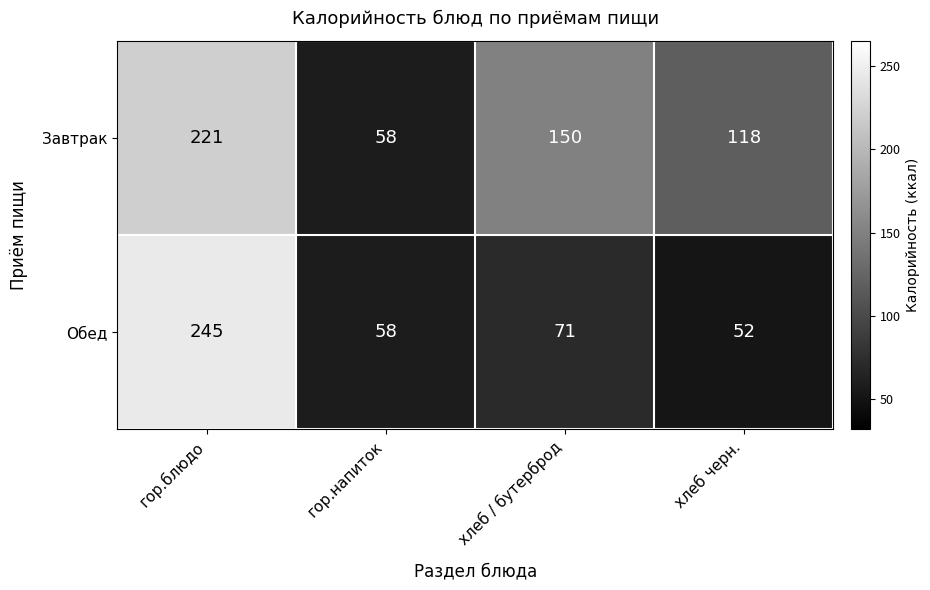

What is the sum of all Обед values?

426